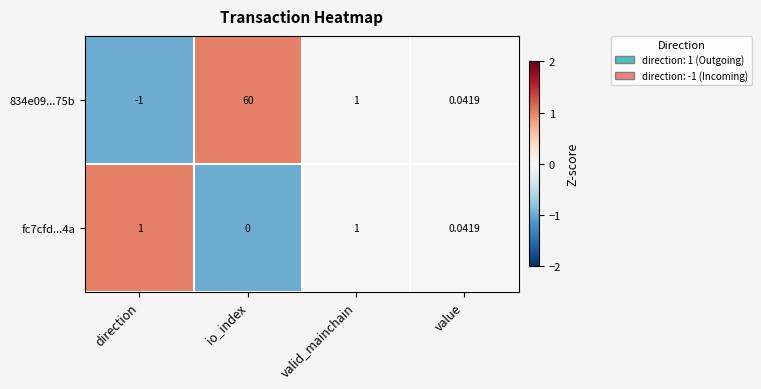

At which category is the sum across all series the highest?

io_index